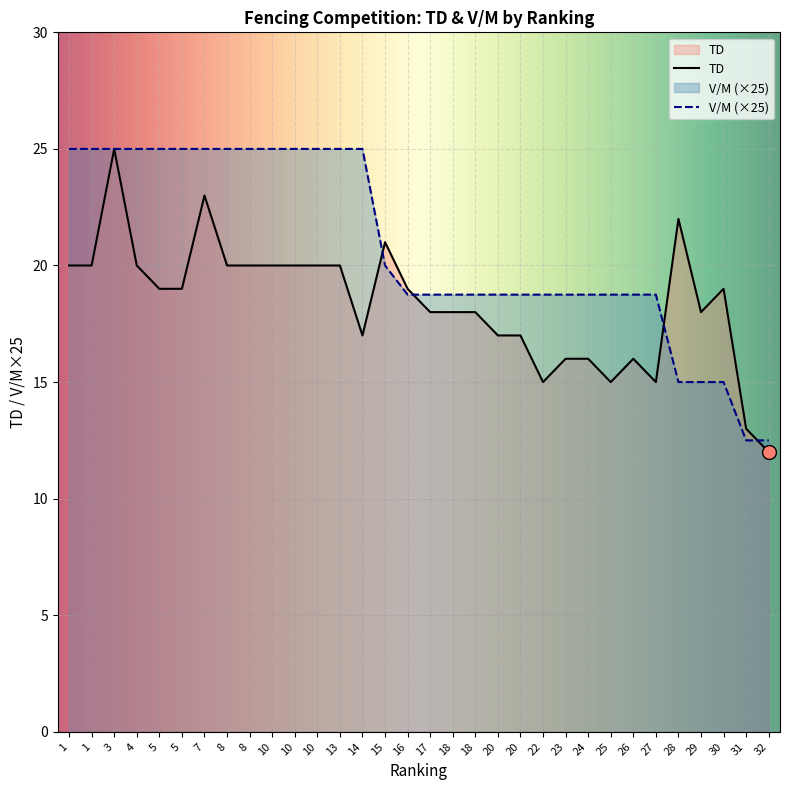

What is the difference between the highest and lowest values at 7?

2.0